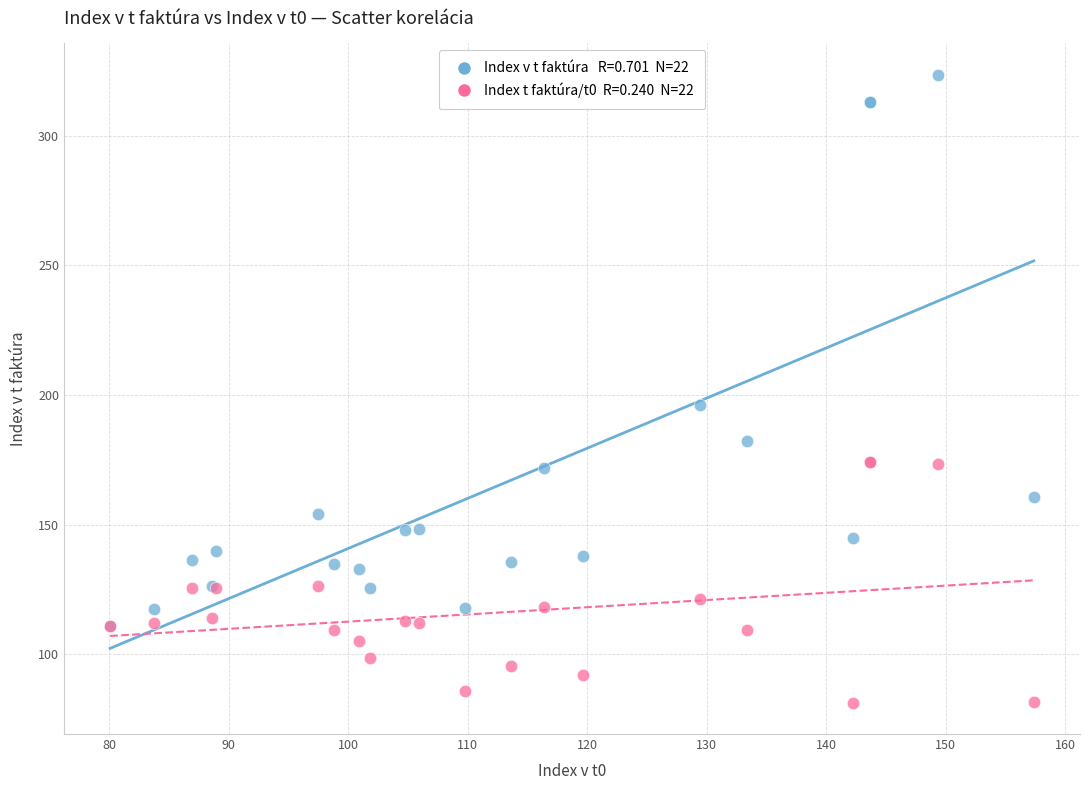

Across all series, what Y value is closest to 202?

196.2